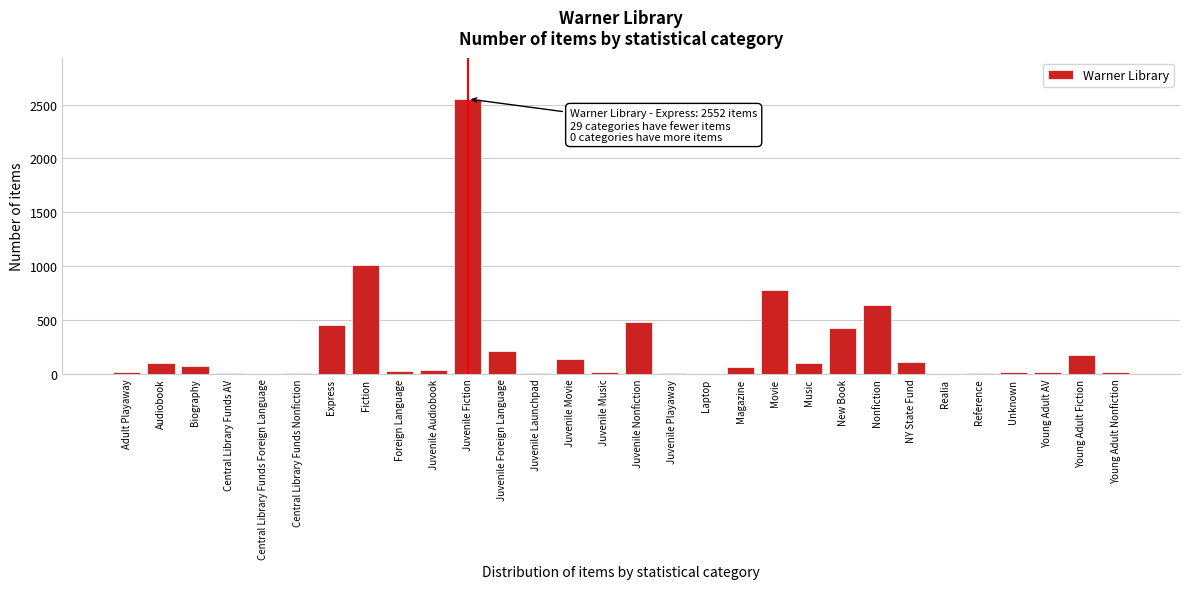

What is the sum of all values?

7461